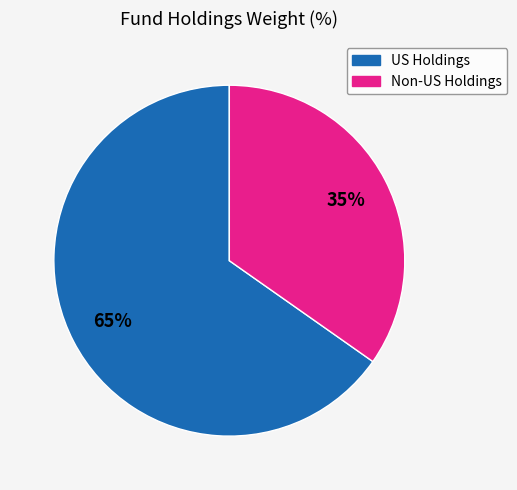

Does any single category account for the majority?

Yes